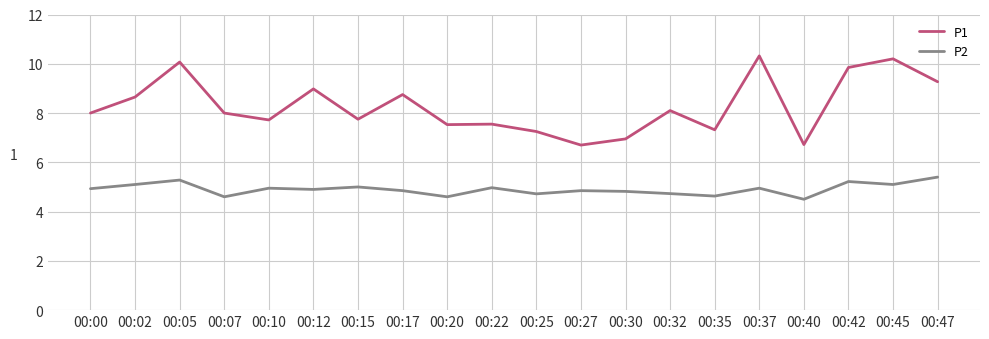

Which series changed the most between 00:02 and 00:37?

P1